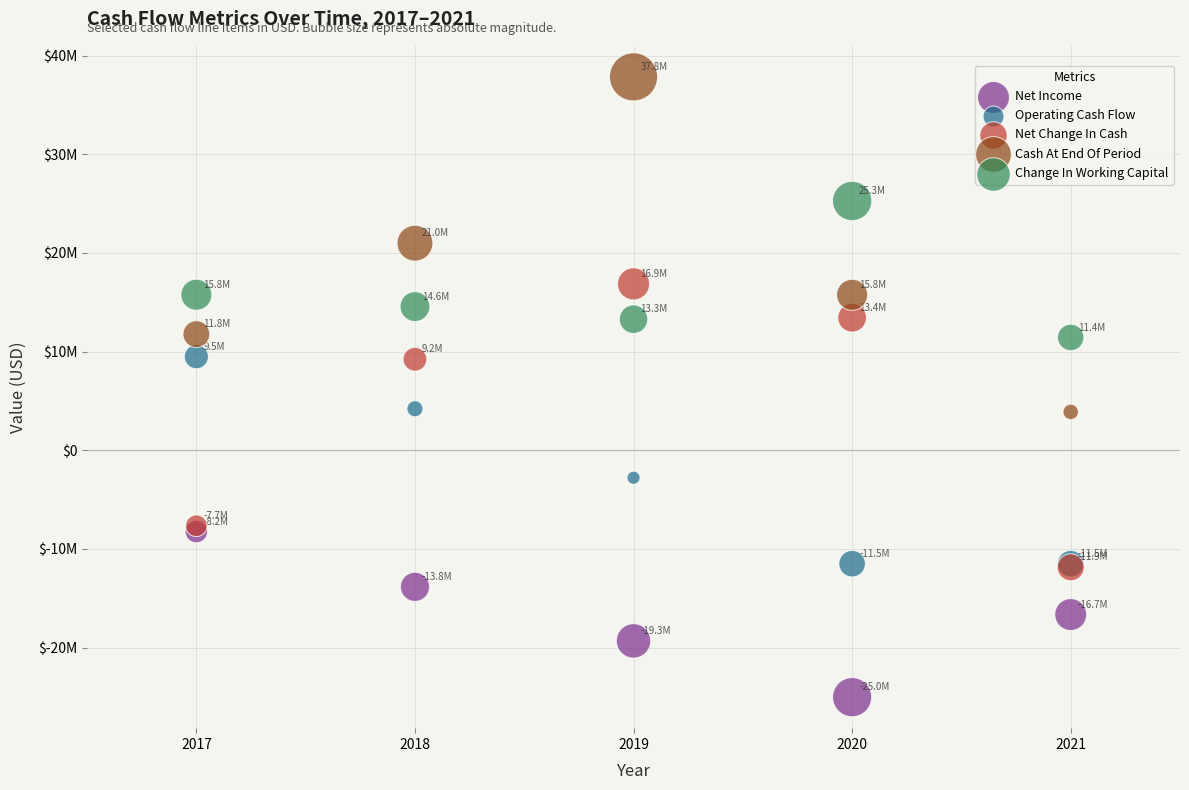

Which series has the largest Y range (max minus min)?

Cash At End Of Period